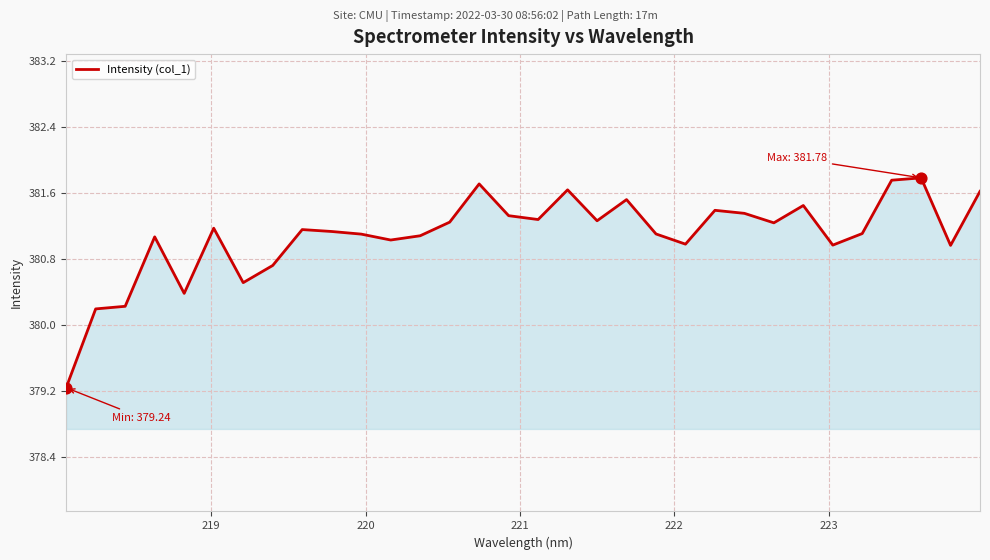

What is the maximum value shown in the chart?

381.8